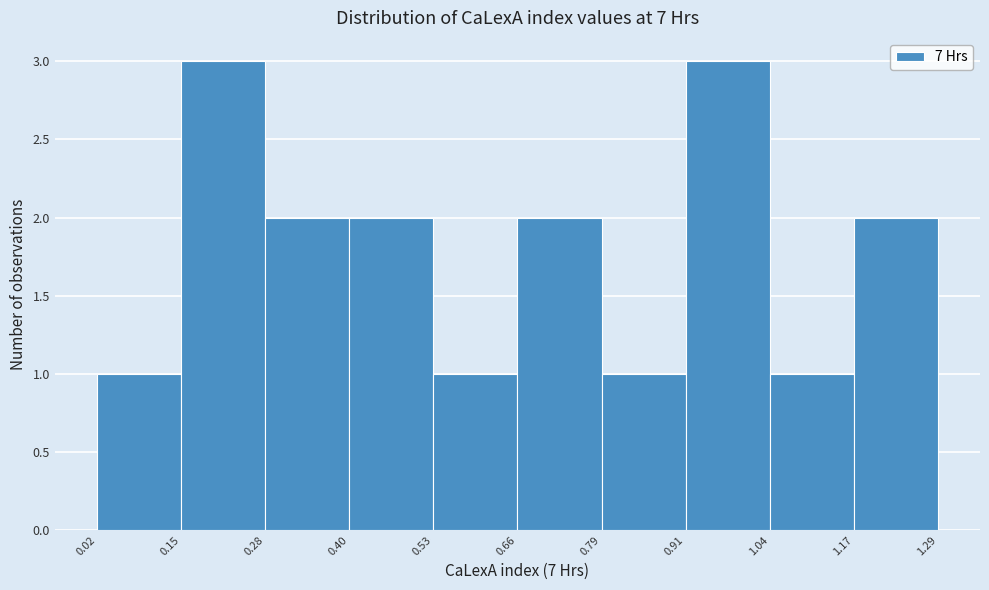

How tall is the bar that spans 0.40 to 0.53 on the x-axis? The values are not printed on the chart, so give them approximately, as read against the axis.

2